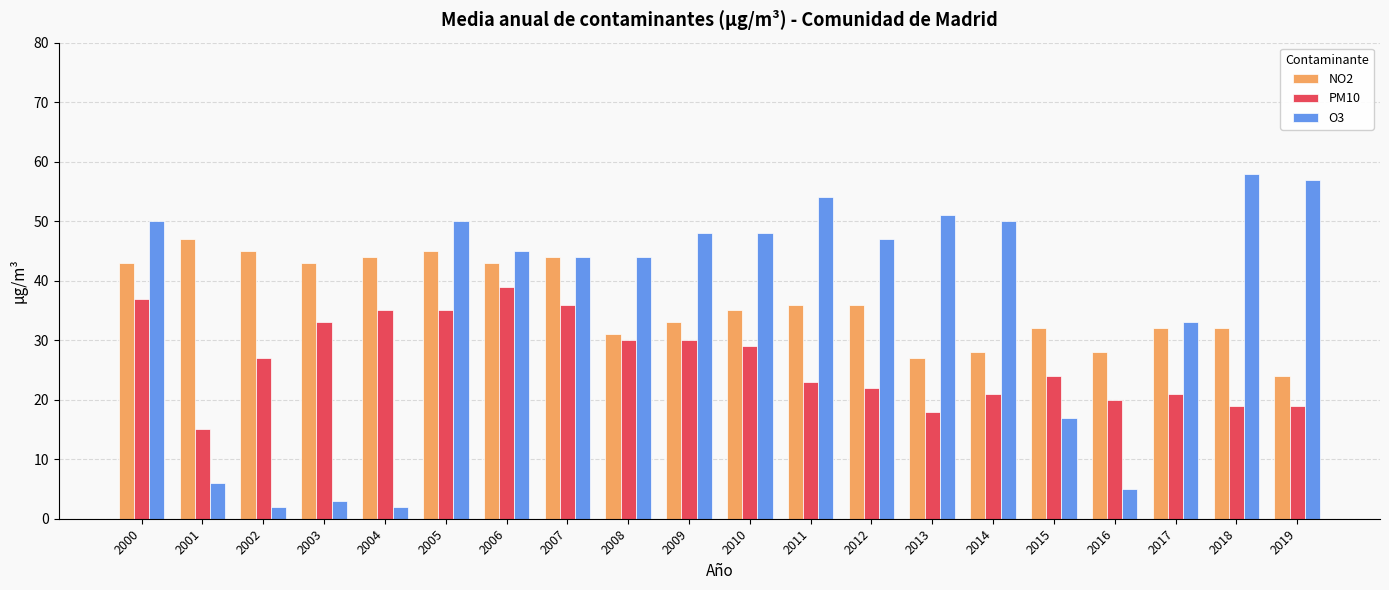

What is the sum of all PM10 values?

533